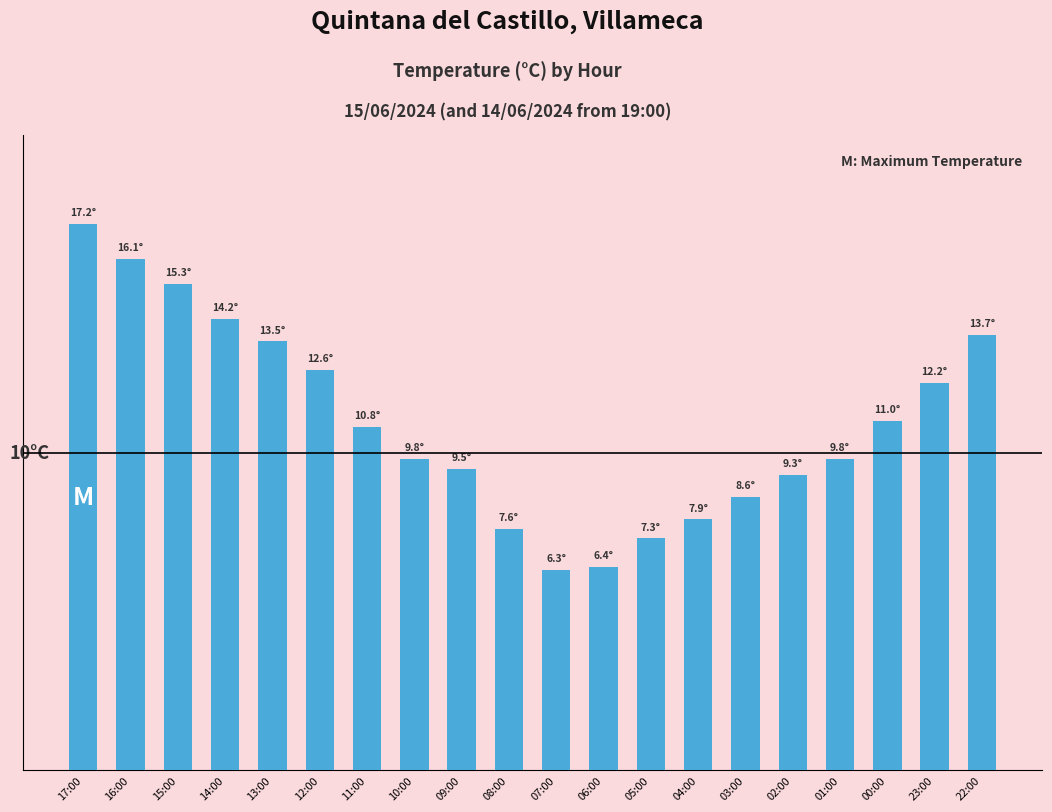

At which label is the value closest to 11?

00:00